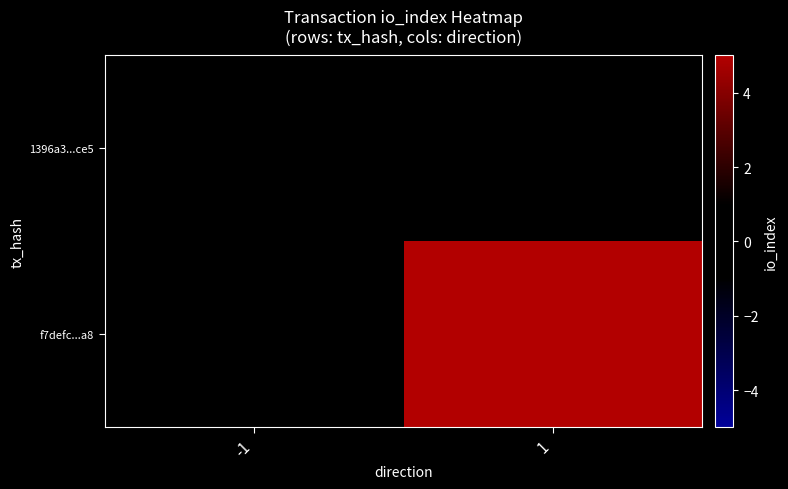

What is the spread (max minus min) of values at -1?

2